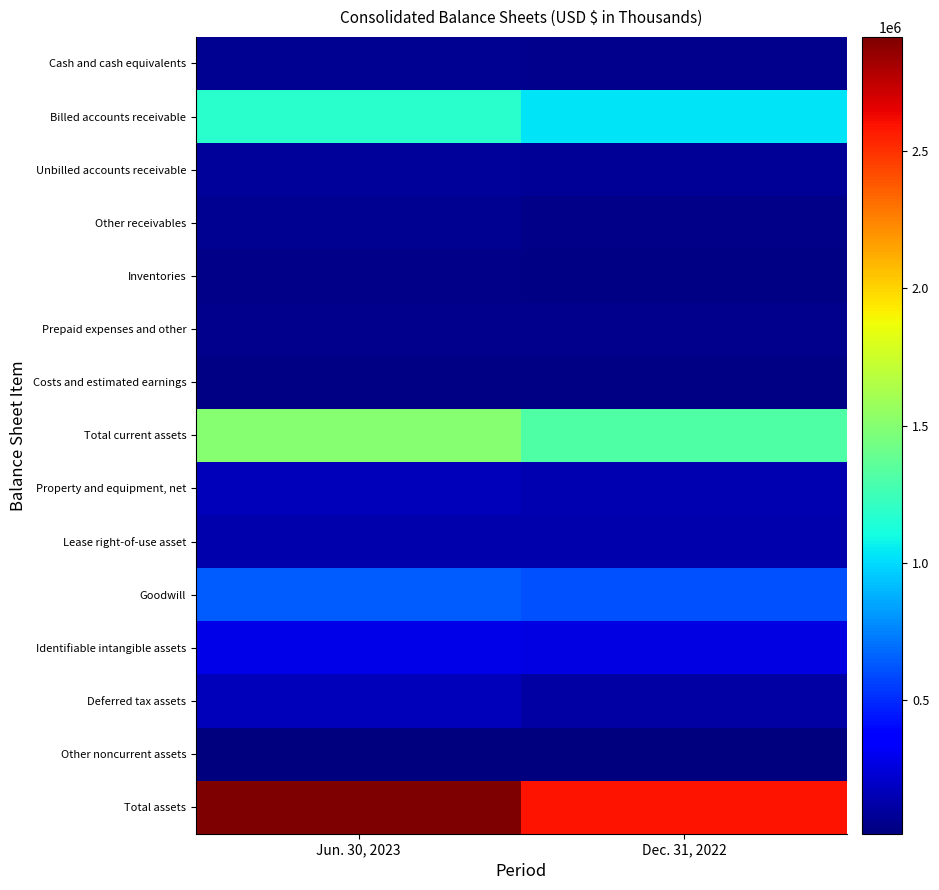

What is the smallest value displayed?

13837